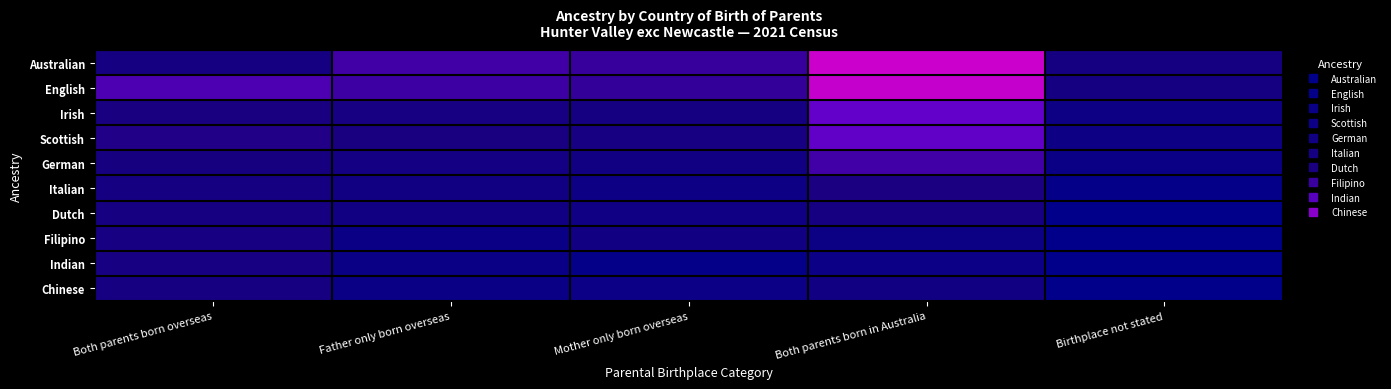

At which category does the chart reach its peak across all series?

Both parents born in Australia